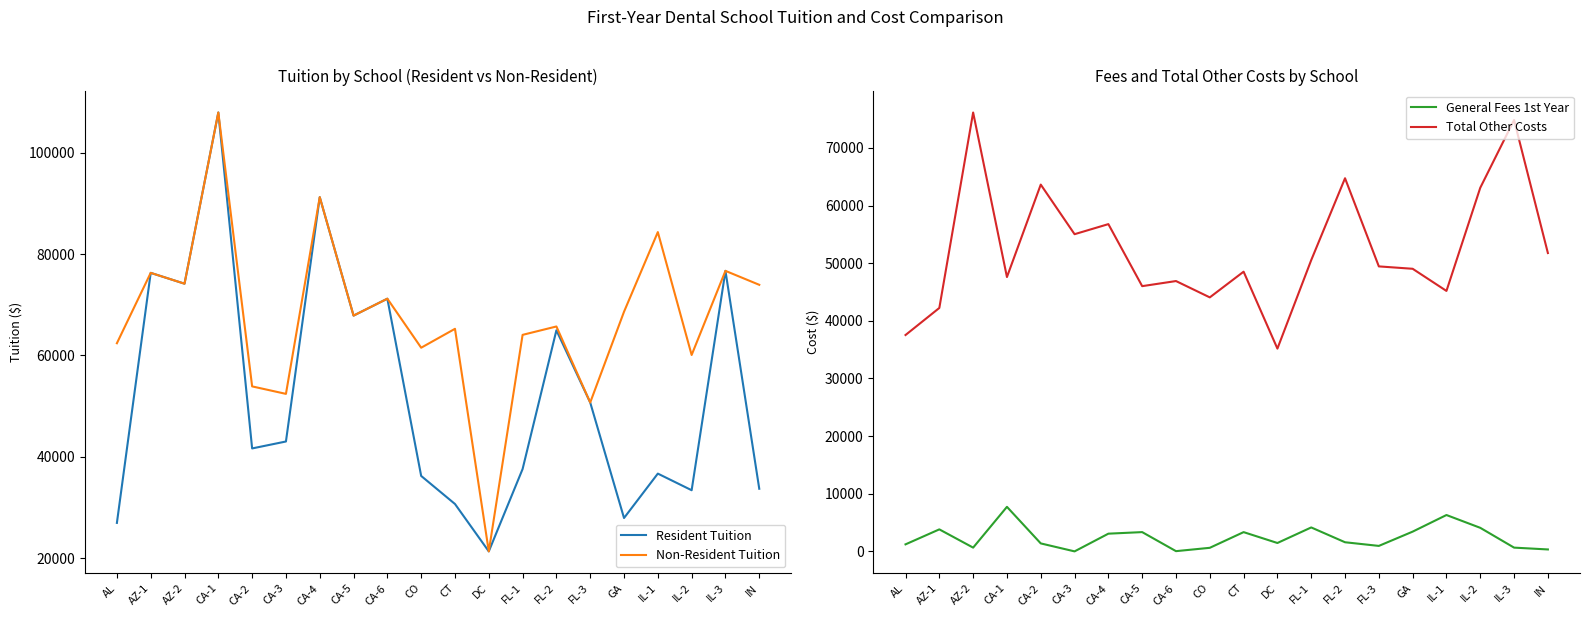

In Non-Resident Tuition, how many points are higher than both neighbors (excluding endpoints)?

8